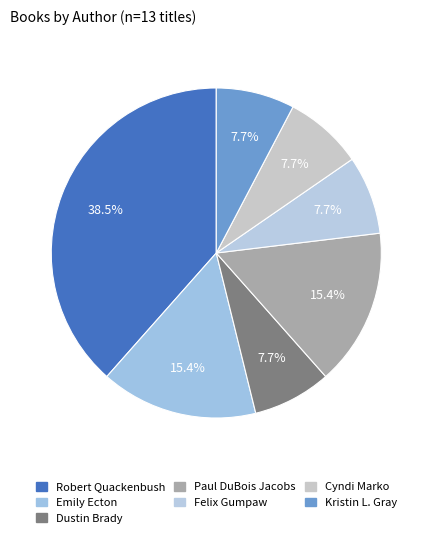

How many slices are in this pie chart?

7